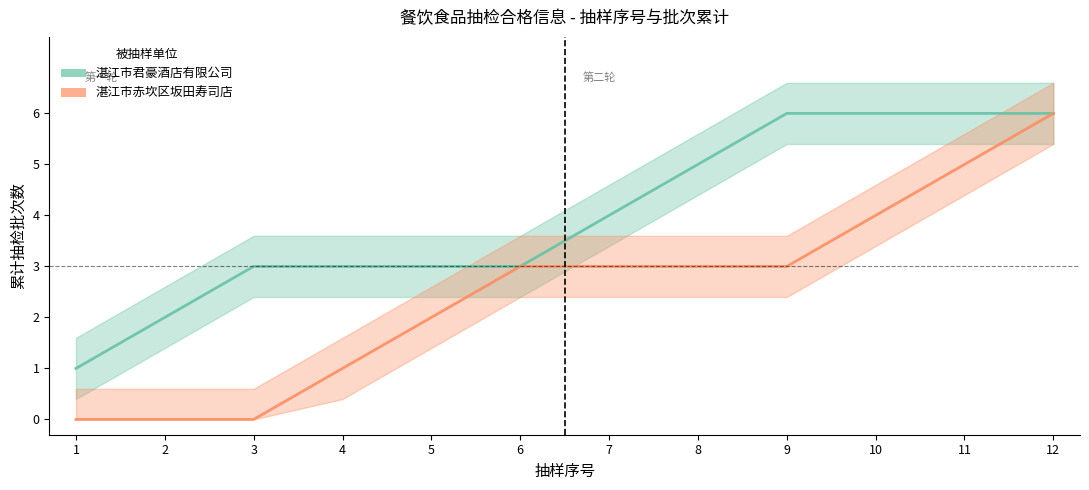

True or false: 湛江市赤坎区坂田寿司店 has more than 1 points higher than both neighbors.

False